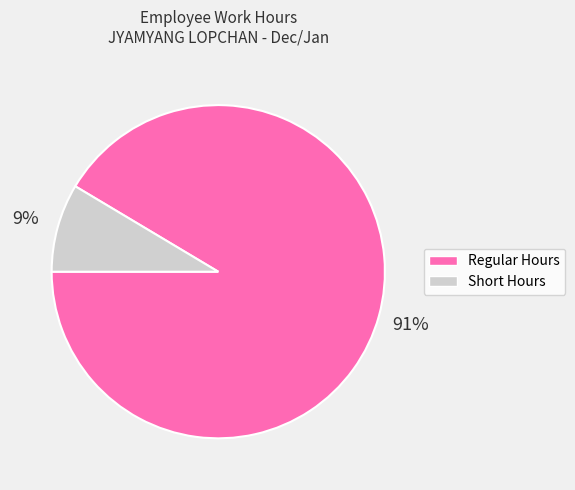

Is there any slice that represents more than half of the pie?

Yes